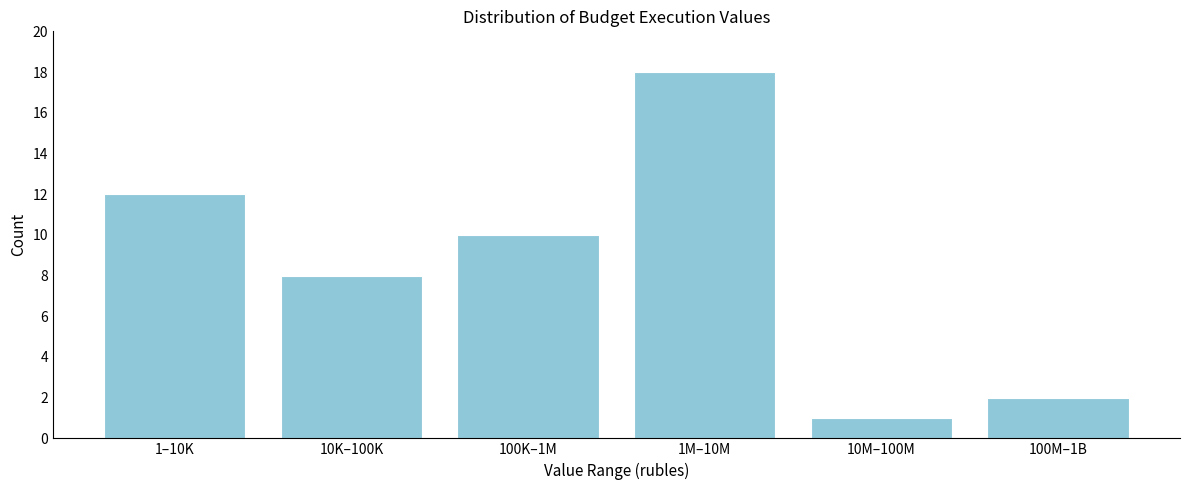

Reading right to left, what are all the values shown in this chart?

2	1	18	10	8	12